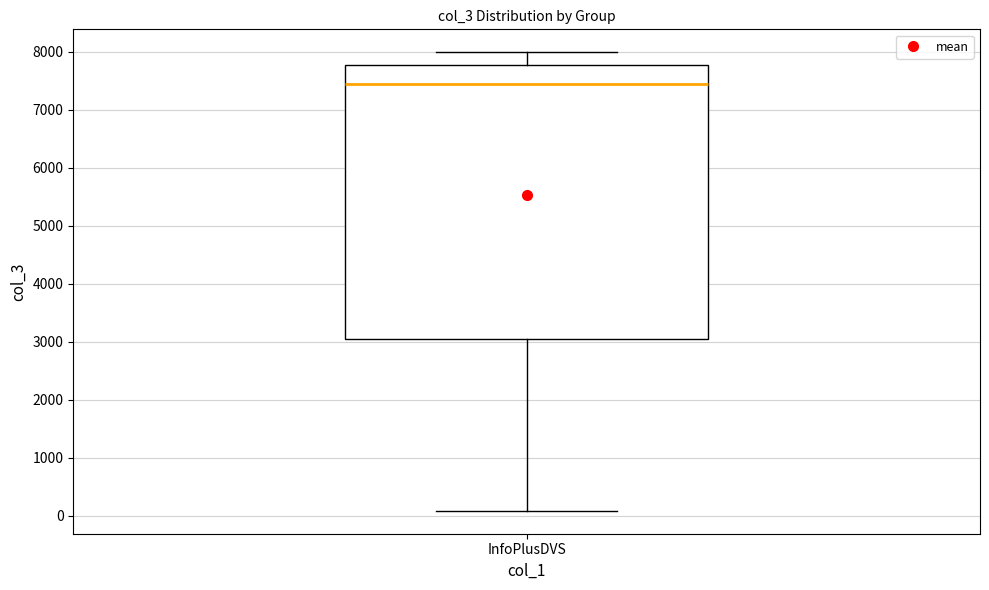

Read this box plot against the y-axis: the position of the median line, the range covered by the box, and the ends of both whiskers. The values are not printed on the chart, so give them approximately, as read against the axis.

median 7400, box 3000 to 7800, whiskers 100 to 8000